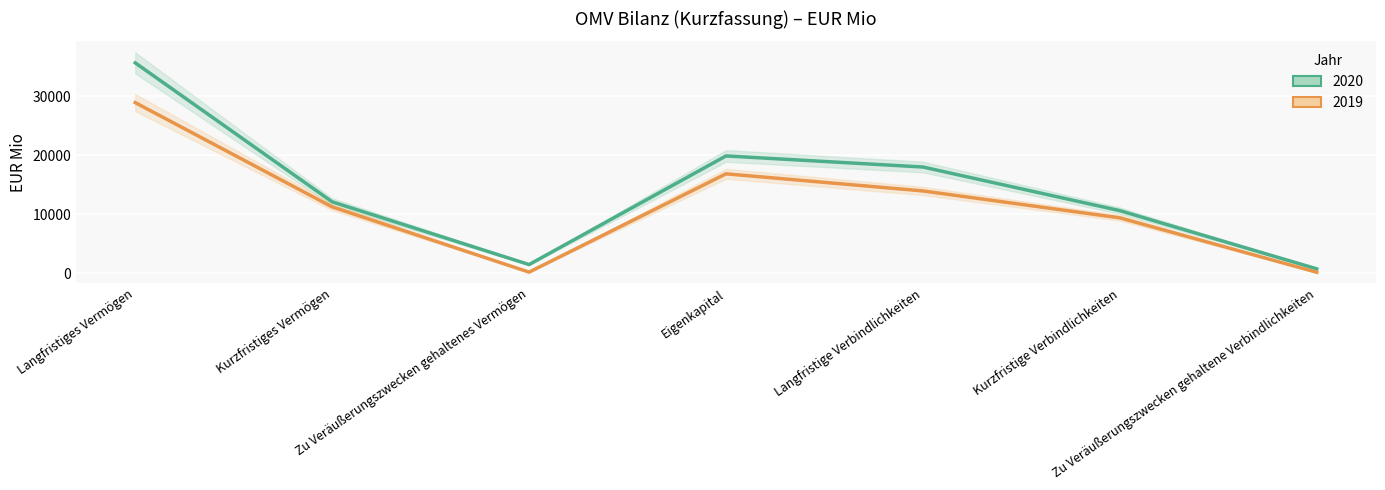

How many values in the 2019 series exceed 11248?

3